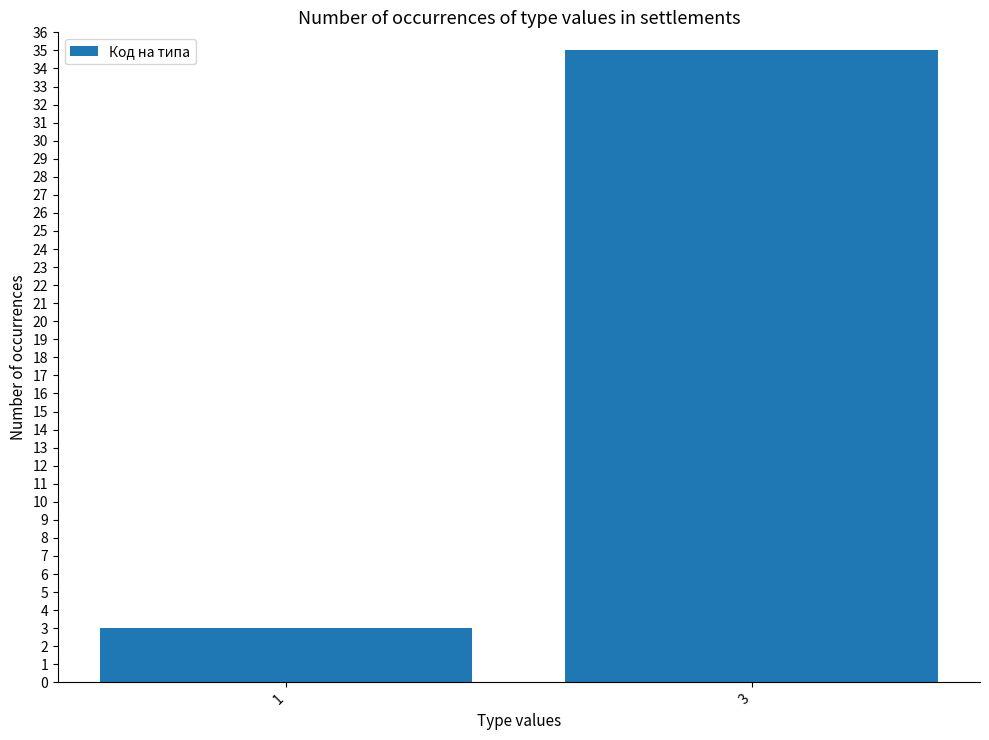

Which has a higher value, 1 or 3?

3